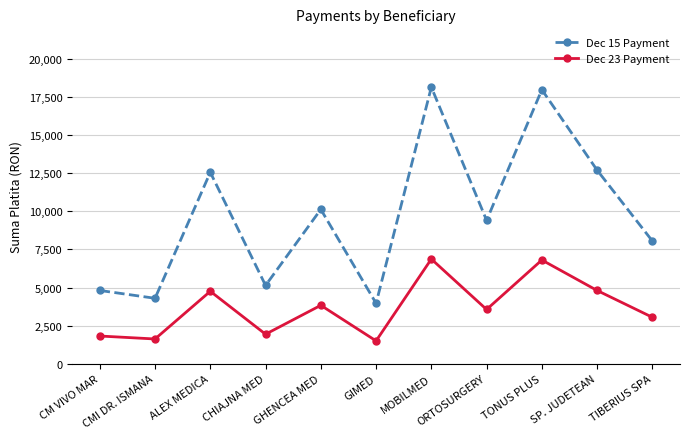

Where is Dec 15 Payment nearest to the value 11053?

GHENCEA MED